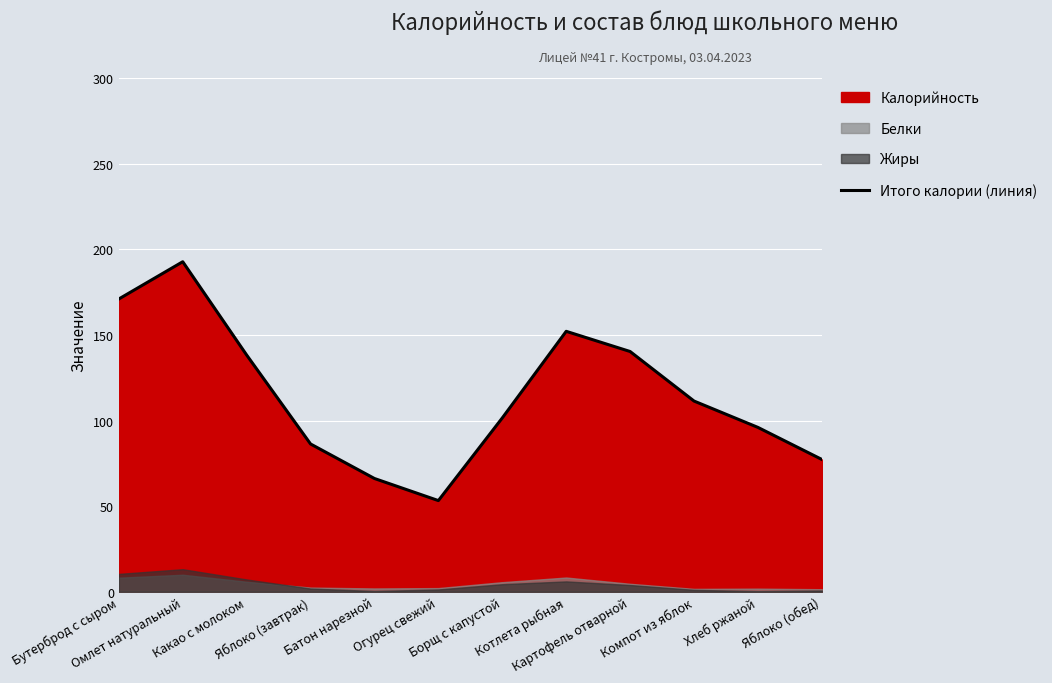

What is the value of the 10th point from the left?

111.4